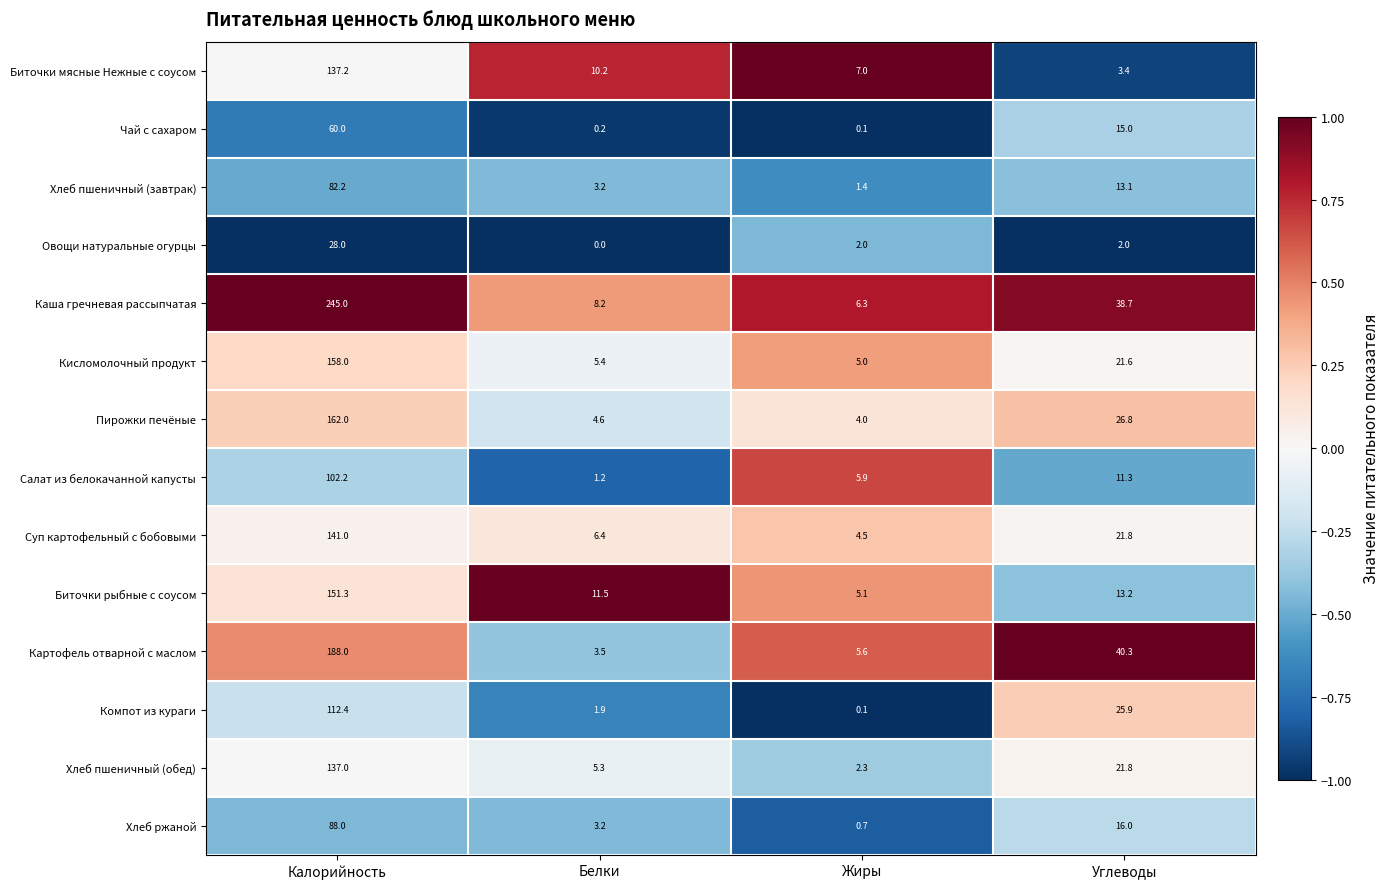

What is the difference between the highest and lowest values at Жиры?

6.9